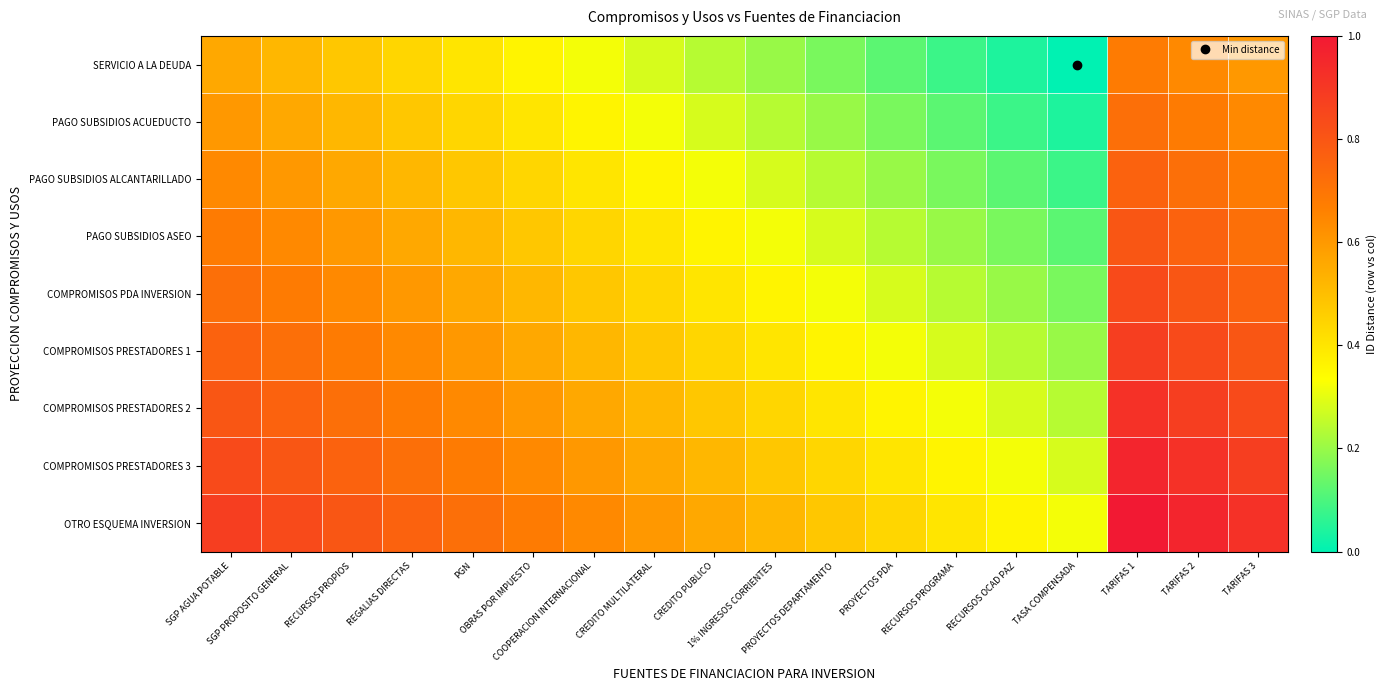

Reading right to left, transcribe all the data shown in this chart.

SERVICIO A LA DEUDA: TARIFAS 3=0.6	TARIFAS 2=0.6	TARIFAS 1=0.7	TASA COMPENSADA=0.0	RECURSOS OCAD PAZ=0.0	RECURSOS PROGRAMA=0.1	PROYECTOS PDA=0.1	PROYECTOS DEPARTAMENTO=0.2	1% INGRESOS CORRIENTES=0.2	CREDITO PUBLICO=0.2	CREDITO MULTILATERAL=0.3	COOPERACION INTERNACIONAL=0.3	OBRAS POR IMPUESTO=0.4	PGN=0.4	REGALIAS DIRECTAS=0.4	RECURSOS PROPIOS=0.5	SGP PROPOSITO GENERAL=0.5	SGP AGUA POTABLE=0.6
PAGO SUBSIDIOS ACUEDUCTO: TARIFAS 3=0.6	TARIFAS 2=0.7	TARIFAS 1=0.7	TASA COMPENSADA=0.0	RECURSOS OCAD PAZ=0.1	RECURSOS PROGRAMA=0.1	PROYECTOS PDA=0.2	PROYECTOS DEPARTAMENTO=0.2	1% INGRESOS CORRIENTES=0.2	CREDITO PUBLICO=0.3	CREDITO MULTILATERAL=0.3	COOPERACION INTERNACIONAL=0.4	OBRAS POR IMPUESTO=0.4	PGN=0.4	REGALIAS DIRECTAS=0.5	RECURSOS PROPIOS=0.5	SGP PROPOSITO GENERAL=0.6	SGP AGUA POTABLE=0.6
PAGO SUBSIDIOS ALCANTARILLADO: TARIFAS 3=0.7	TARIFAS 2=0.7	TARIFAS 1=0.8	TASA COMPENSADA=0.1	RECURSOS OCAD PAZ=0.1	RECURSOS PROGRAMA=0.2	PROYECTOS PDA=0.2	PROYECTOS DEPARTAMENTO=0.2	1% INGRESOS CORRIENTES=0.3	CREDITO PUBLICO=0.3	CREDITO MULTILATERAL=0.4	COOPERACION INTERNACIONAL=0.4	OBRAS POR IMPUESTO=0.4	PGN=0.5	REGALIAS DIRECTAS=0.5	RECURSOS PROPIOS=0.6	SGP PROPOSITO GENERAL=0.6	SGP AGUA POTABLE=0.6
PAGO SUBSIDIOS ASEO: TARIFAS 3=0.7	TARIFAS 2=0.8	TARIFAS 1=0.8	TASA COMPENSADA=0.1	RECURSOS OCAD PAZ=0.2	RECURSOS PROGRAMA=0.2	PROYECTOS PDA=0.2	PROYECTOS DEPARTAMENTO=0.3	1% INGRESOS CORRIENTES=0.3	CREDITO PUBLICO=0.4	CREDITO MULTILATERAL=0.4	COOPERACION INTERNACIONAL=0.4	OBRAS POR IMPUESTO=0.5	PGN=0.5	REGALIAS DIRECTAS=0.6	RECURSOS PROPIOS=0.6	SGP PROPOSITO GENERAL=0.6	SGP AGUA POTABLE=0.7
COMPROMISOS PDA INVERSION: TARIFAS 3=0.8	TARIFAS 2=0.8	TARIFAS 1=0.8	TASA COMPENSADA=0.2	RECURSOS OCAD PAZ=0.2	RECURSOS PROGRAMA=0.2	PROYECTOS PDA=0.3	PROYECTOS DEPARTAMENTO=0.3	1% INGRESOS CORRIENTES=0.4	CREDITO PUBLICO=0.4	CREDITO MULTILATERAL=0.4	COOPERACION INTERNACIONAL=0.5	OBRAS POR IMPUESTO=0.5	PGN=0.6	REGALIAS DIRECTAS=0.6	RECURSOS PROPIOS=0.6	SGP PROPOSITO GENERAL=0.7	SGP AGUA POTABLE=0.7
COMPROMISOS PRESTADORES 1: TARIFAS 3=0.8	TARIFAS 2=0.8	TARIFAS 1=0.9	TASA COMPENSADA=0.2	RECURSOS OCAD PAZ=0.2	RECURSOS PROGRAMA=0.3	PROYECTOS PDA=0.3	PROYECTOS DEPARTAMENTO=0.4	1% INGRESOS CORRIENTES=0.4	CREDITO PUBLICO=0.4	CREDITO MULTILATERAL=0.5	COOPERACION INTERNACIONAL=0.5	OBRAS POR IMPUESTO=0.6	PGN=0.6	REGALIAS DIRECTAS=0.6	RECURSOS PROPIOS=0.7	SGP PROPOSITO GENERAL=0.7	SGP AGUA POTABLE=0.8
COMPROMISOS PRESTADORES 2: TARIFAS 3=0.8	TARIFAS 2=0.9	TARIFAS 1=0.9	TASA COMPENSADA=0.2	RECURSOS OCAD PAZ=0.3	RECURSOS PROGRAMA=0.3	PROYECTOS PDA=0.4	PROYECTOS DEPARTAMENTO=0.4	1% INGRESOS CORRIENTES=0.4	CREDITO PUBLICO=0.5	CREDITO MULTILATERAL=0.5	COOPERACION INTERNACIONAL=0.6	OBRAS POR IMPUESTO=0.6	PGN=0.6	REGALIAS DIRECTAS=0.7	RECURSOS PROPIOS=0.7	SGP PROPOSITO GENERAL=0.8	SGP AGUA POTABLE=0.8
COMPROMISOS PRESTADORES 3: TARIFAS 3=0.9	TARIFAS 2=0.9	TARIFAS 1=1.0	TASA COMPENSADA=0.3	RECURSOS OCAD PAZ=0.3	RECURSOS PROGRAMA=0.4	PROYECTOS PDA=0.4	PROYECTOS DEPARTAMENTO=0.4	1% INGRESOS CORRIENTES=0.5	CREDITO PUBLICO=0.5	CREDITO MULTILATERAL=0.6	COOPERACION INTERNACIONAL=0.6	OBRAS POR IMPUESTO=0.6	PGN=0.7	REGALIAS DIRECTAS=0.7	RECURSOS PROPIOS=0.8	SGP PROPOSITO GENERAL=0.8	SGP AGUA POTABLE=0.8
OTRO ESQUEMA INVERSION: TARIFAS 3=0.9	TARIFAS 2=1.0	TARIFAS 1=1.0	TASA COMPENSADA=0.3	RECURSOS OCAD PAZ=0.4	RECURSOS PROGRAMA=0.4	PROYECTOS PDA=0.4	PROYECTOS DEPARTAMENTO=0.5	1% INGRESOS CORRIENTES=0.5	CREDITO PUBLICO=0.6	CREDITO MULTILATERAL=0.6	COOPERACION INTERNACIONAL=0.6	OBRAS POR IMPUESTO=0.7	PGN=0.7	REGALIAS DIRECTAS=0.8	RECURSOS PROPIOS=0.8	SGP PROPOSITO GENERAL=0.8	SGP AGUA POTABLE=0.9